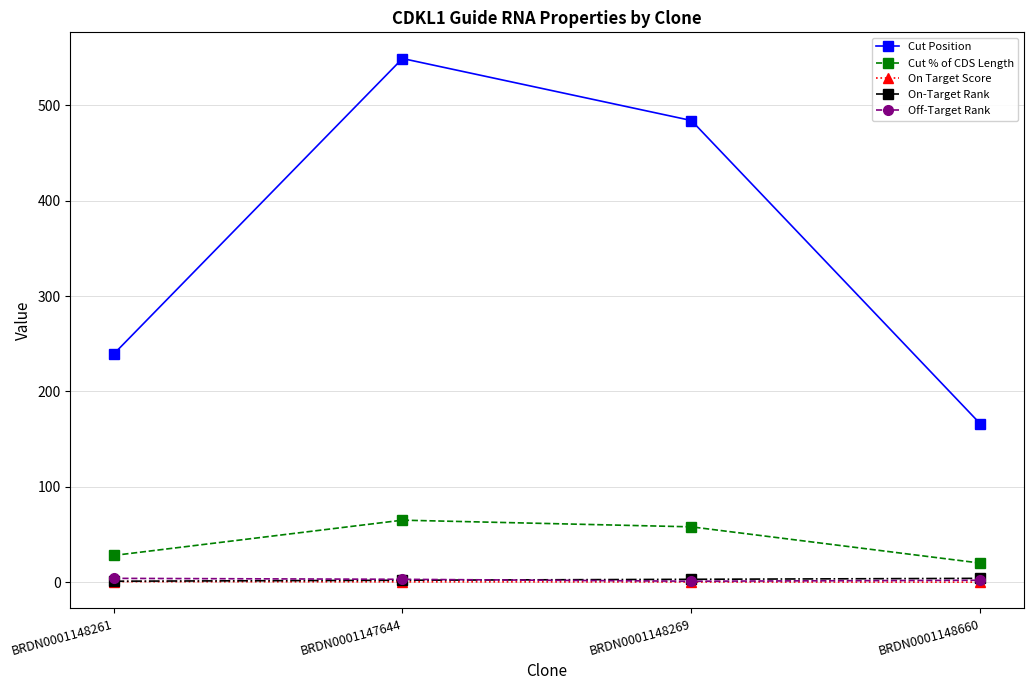

Which series has the largest range (max minus min)?

Cut Position